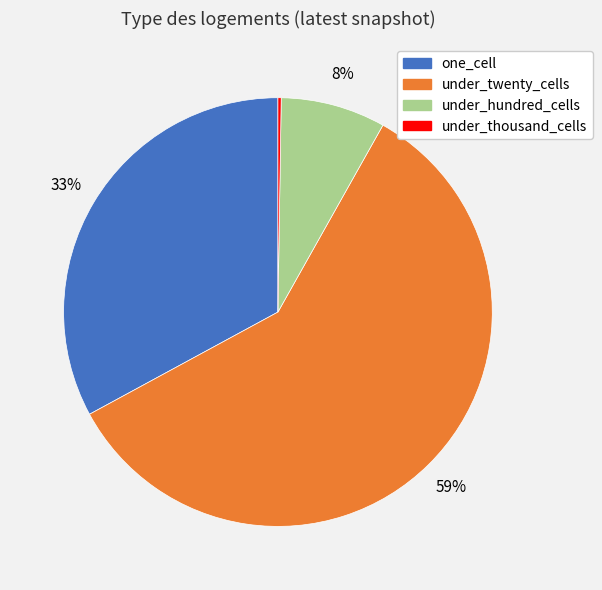

True or false: one_cell accounts for 45% of the total.

False